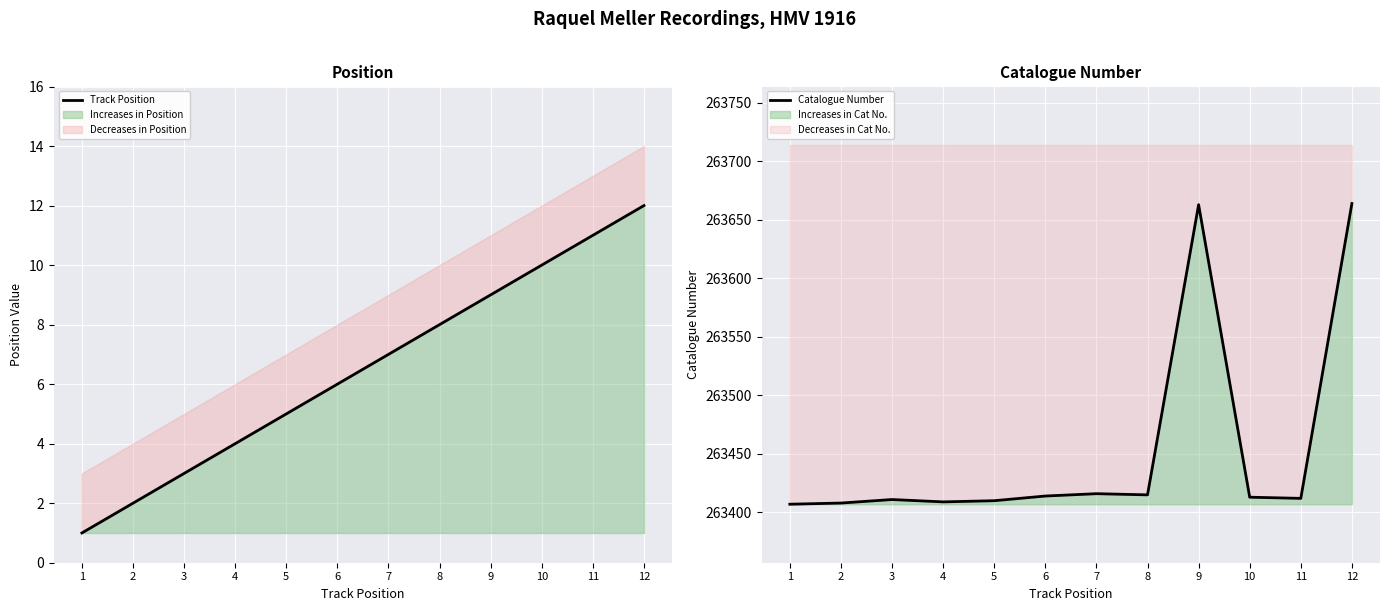

True or false: Catalogue Number and Track Position cross at least once.

False